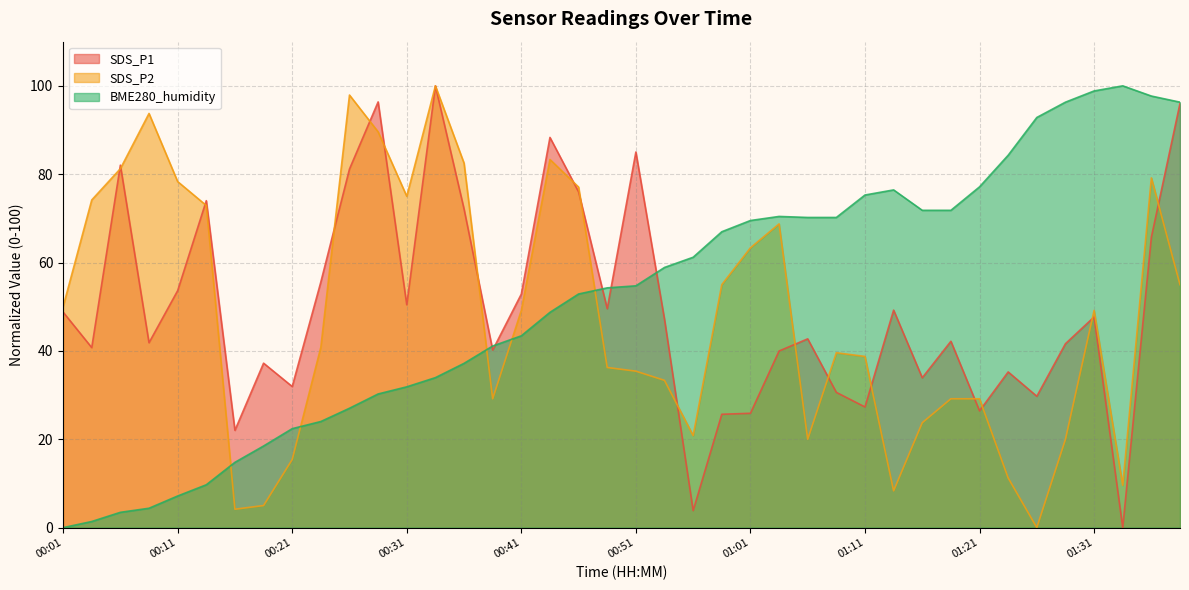

What is the difference between the second highest and second lowest values in the SDS_P2 series?

93.7